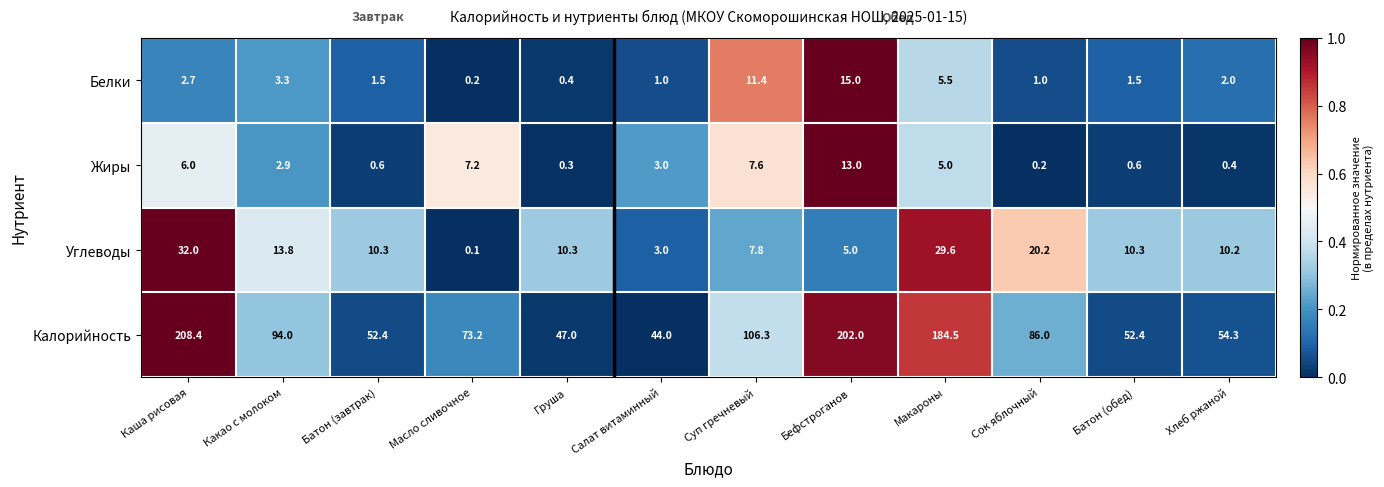

Which category has the lowest value across all series?

Масло сливочное